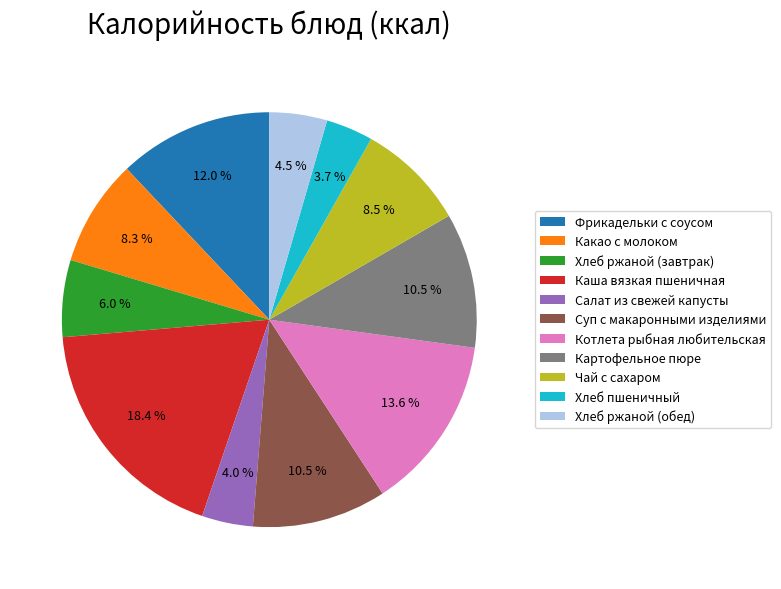

Which slice is the largest?

Каша вязкая пшеничная